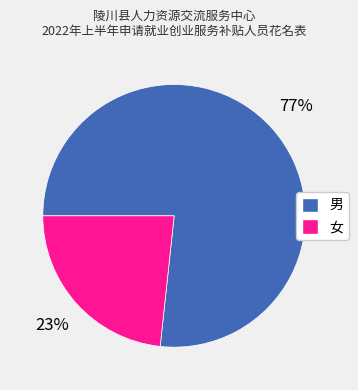

Which category has the biggest portion of the pie?

男